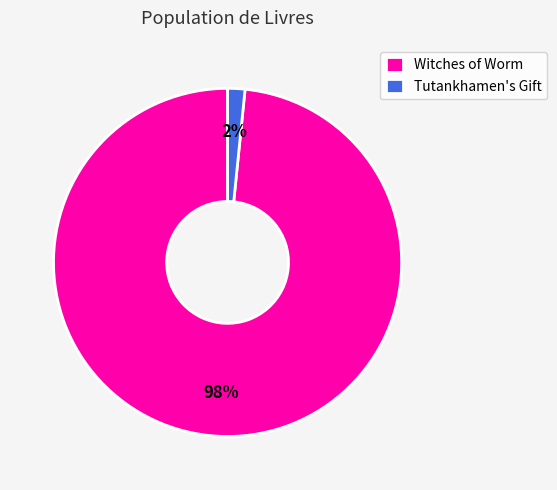

Which has a higher value, Witches of Worm or Tutankhamen's Gift?

Witches of Worm